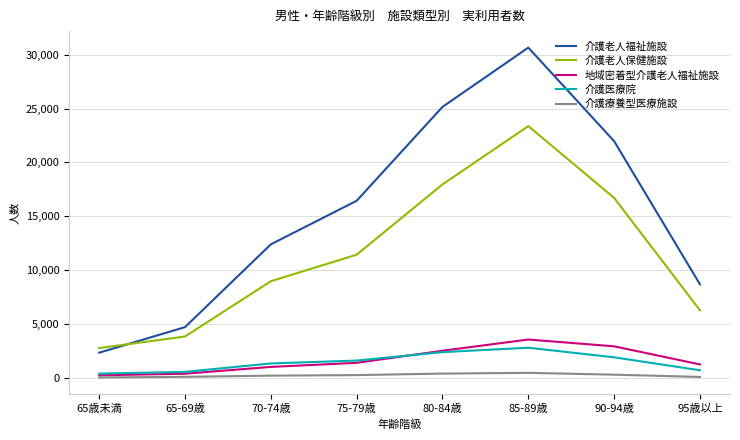

Is this an area chart (filled region under the line)?

No